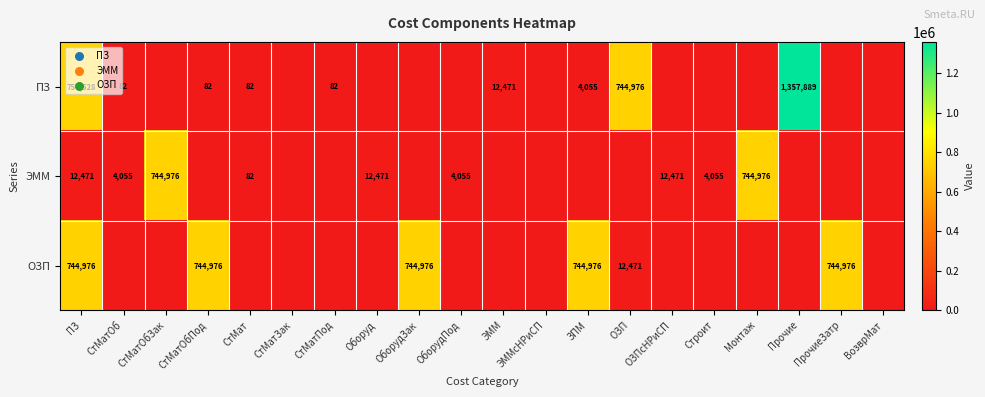

The value of ПЗ at Прочие is 1357889. True or false?

True